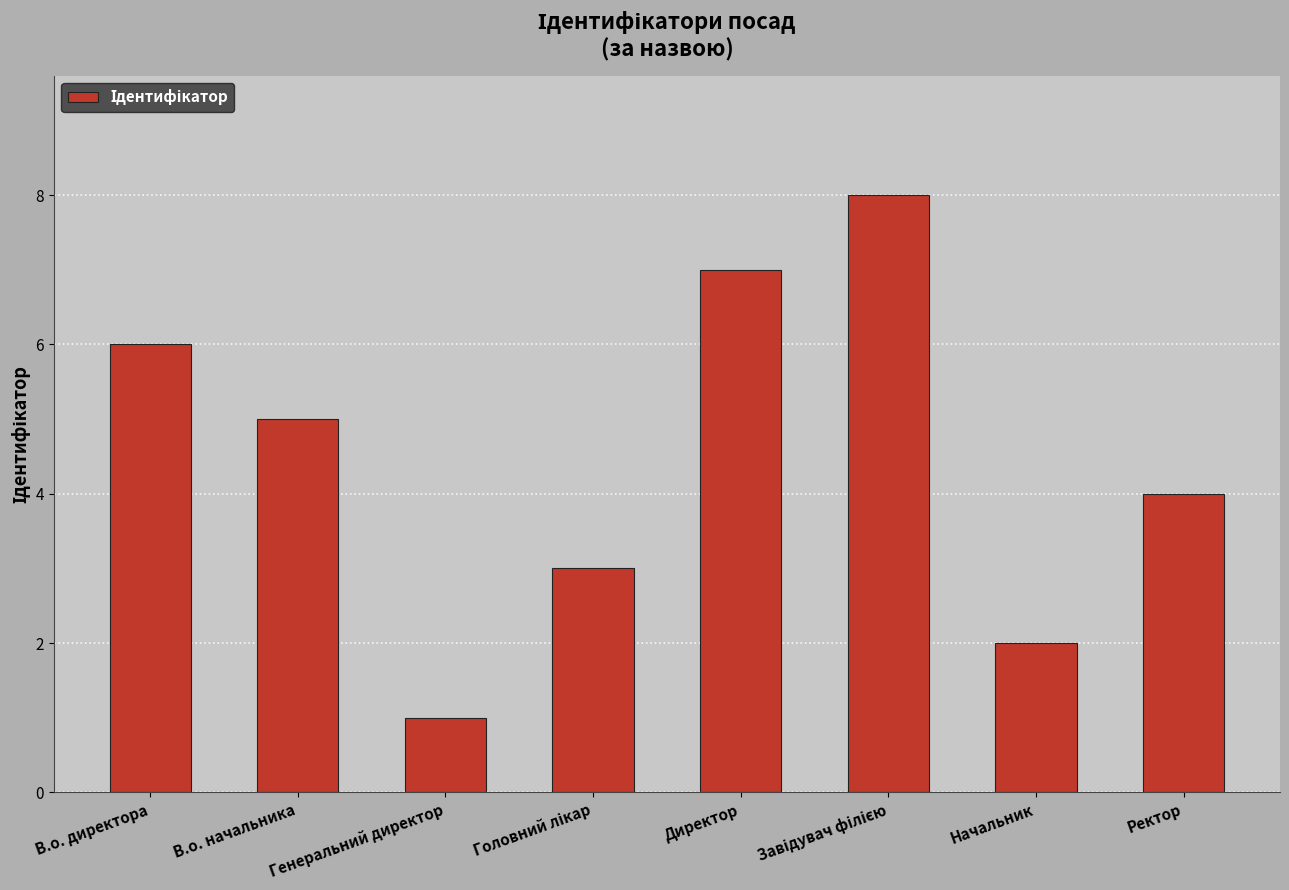

Which category has the lowest value across all series?

Генеральний директор